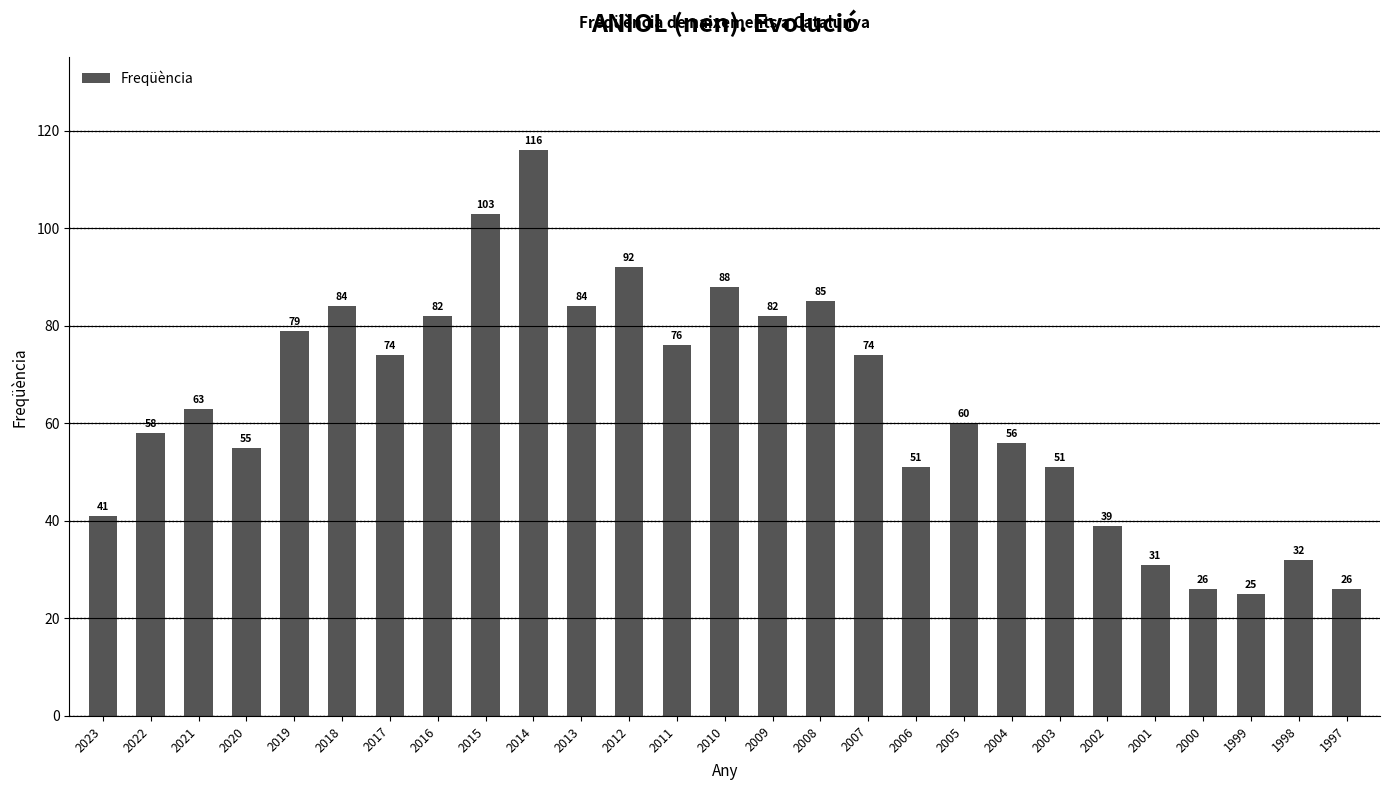

True or false: the data shows 58 at 2022.

True